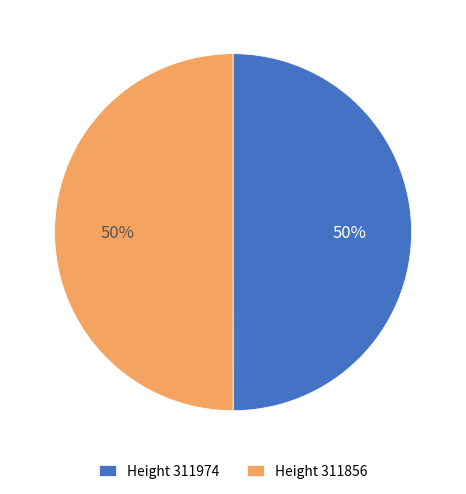

To the nearest percent, what is the average slice percentage?

50%